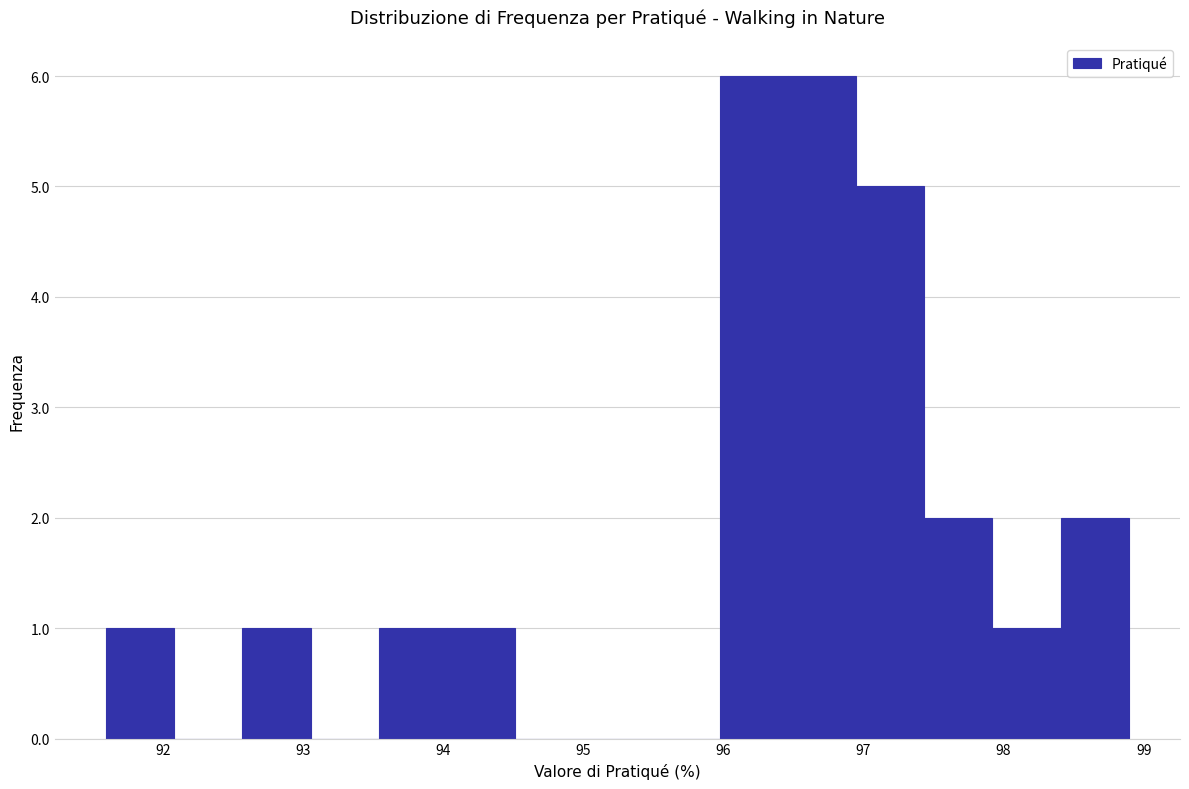

Reading left to right, list every bar in this chart as the range it spans on the x-axis followed by its height. Neither the bar edges nor the heights are printed on the chart, so give them approximately, as read against the axes.

91.6 to 92.1: 1
92.1 to 92.6: 0
92.6 to 93.1: 1
93.1 to 93.5: 0
93.5 to 94.0: 1
94.0 to 94.5: 1
94.5 to 95.0: 0
95.0 to 95.5: 0
95.5 to 96.0: 0
96.0 to 96.5: 6
96.5 to 96.9: 6
96.9 to 97.4: 5
97.4 to 97.9: 2
97.9 to 98.4: 1
98.4 to 98.9: 2